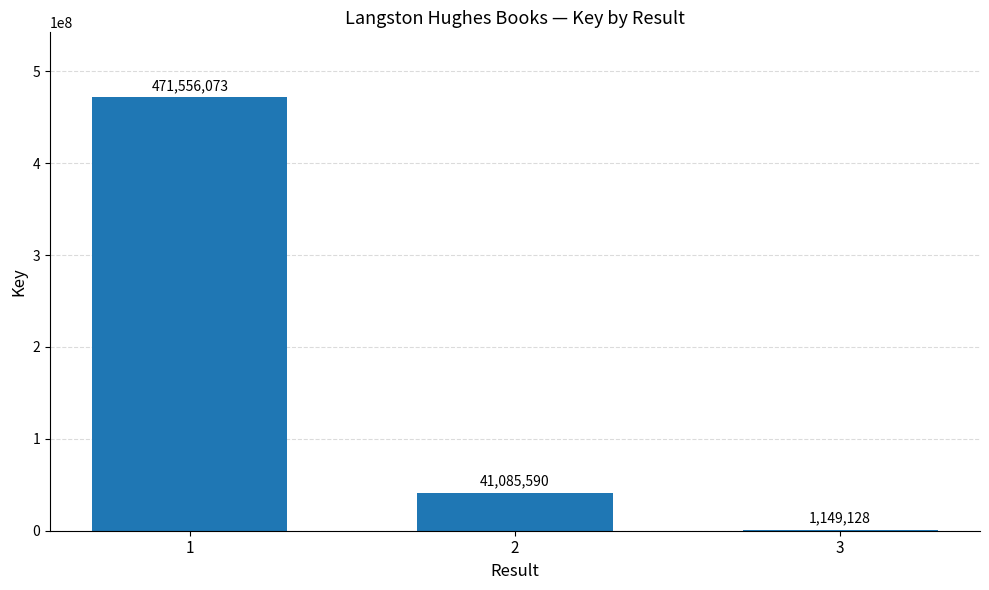

Are the bars horizontal?

No